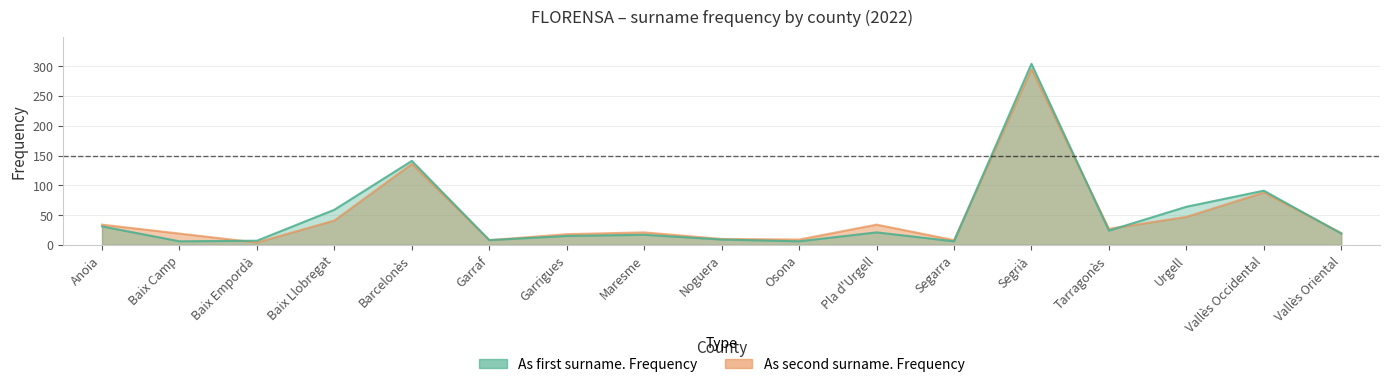

Which category has the highest value across all series?

Segrià